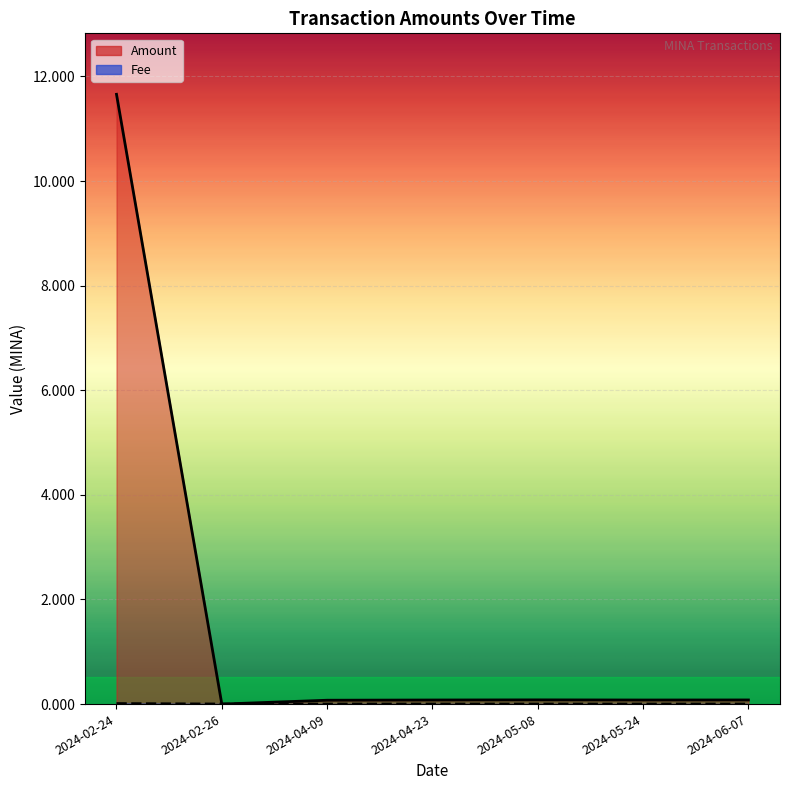

Between which two adjacent categories do Fee and Amount first intersect?

2024-04-09 and 2024-02-26